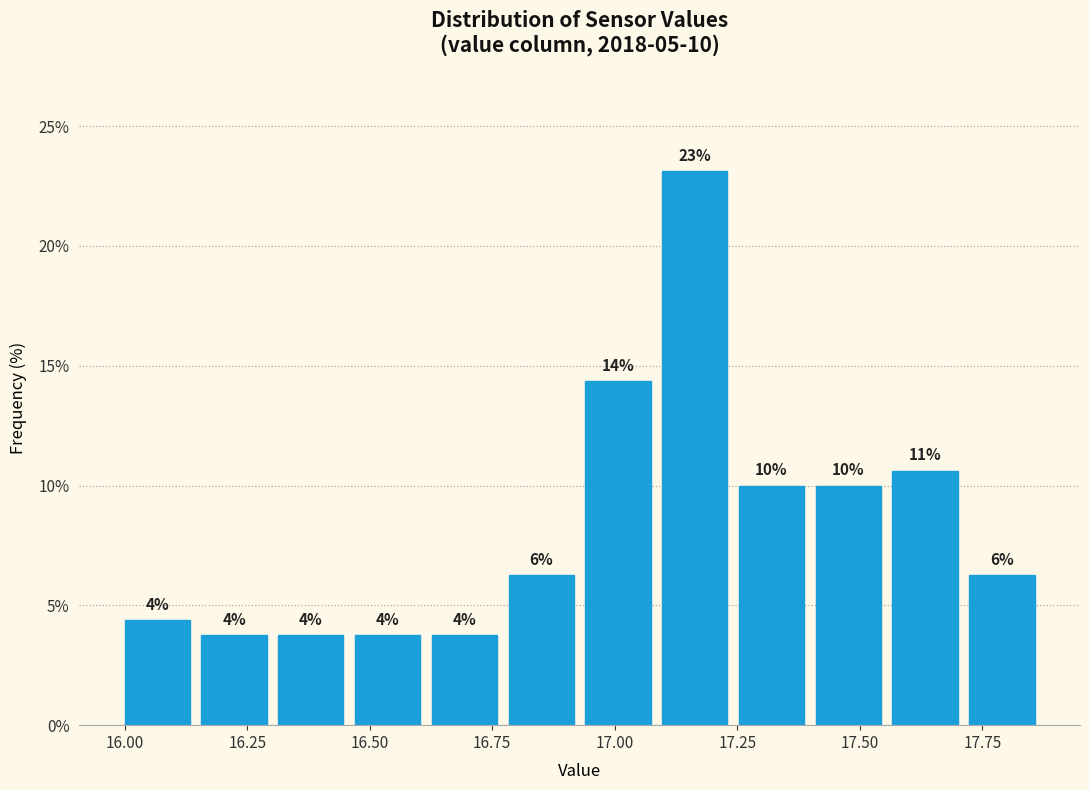

Around what value on the x-axis is the tallest bar? Give the approximate position of its centre, as read against the axis.

17.15